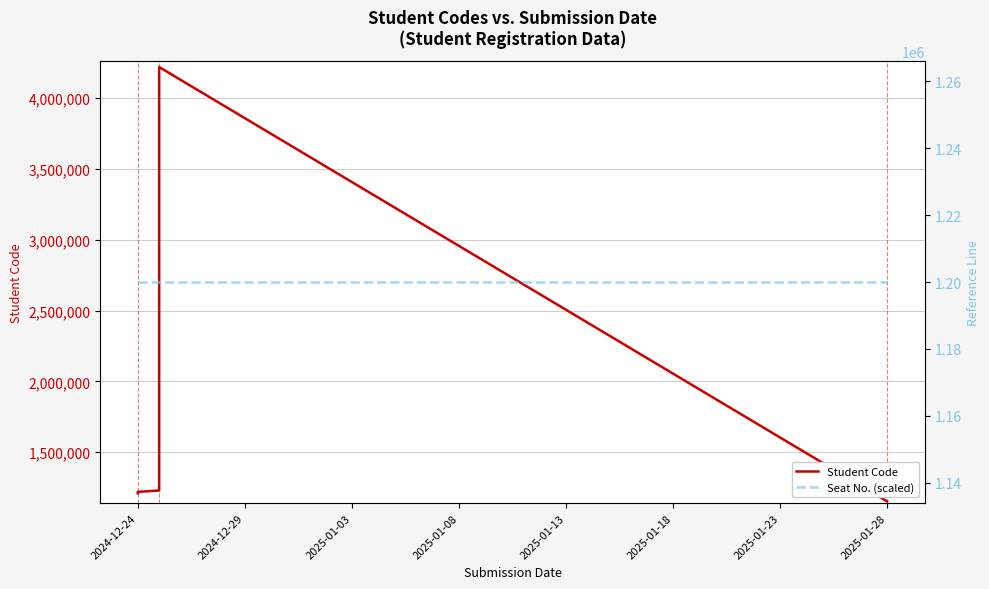

What position from the left is 2025-01-28?

8